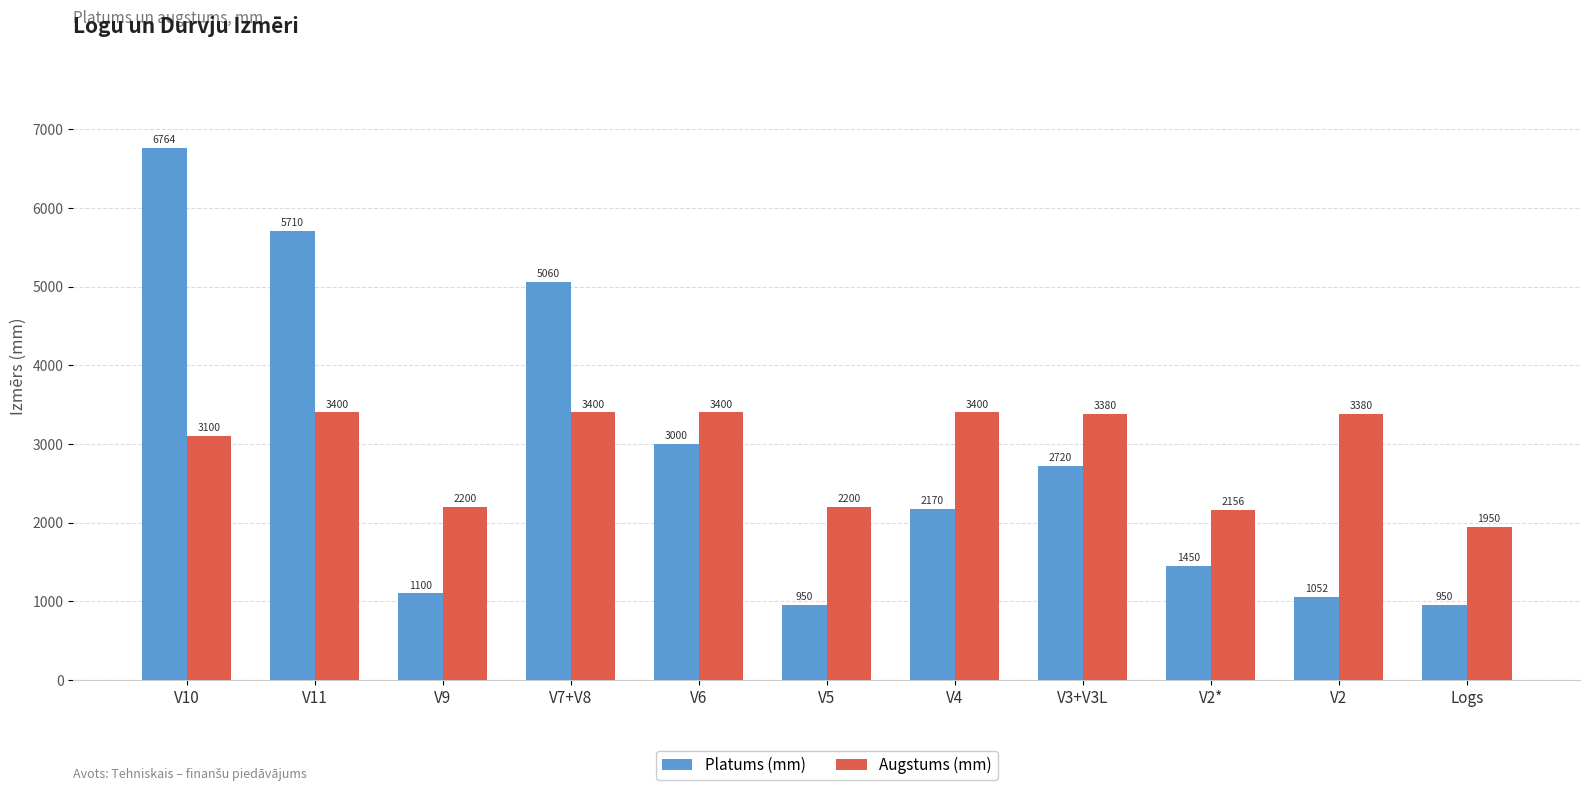

How many series are shown in this chart?

2